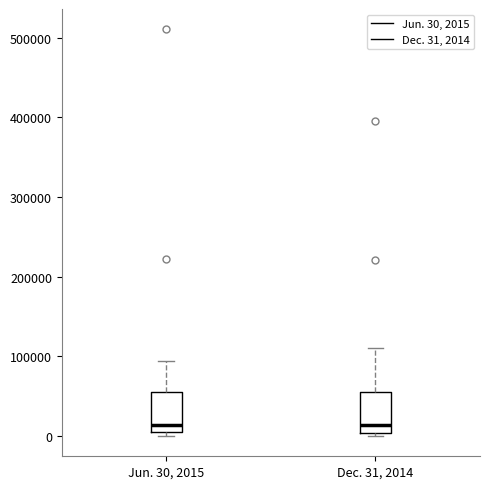

Reading left to right, read every box against the y-axis: the position of its median line, the range the box covers, and the ends of its whiskers. The values are not printed on the chart, so give them approximately, as read against the axis.

Jun. 30, 2015: median 10000, box 0 to 50000, whiskers 0 (just below the box's lower edge) to 90000
Dec. 31, 2014: median 10000, box 0 to 60000, whiskers 0 (just below the box's lower edge) to 110000